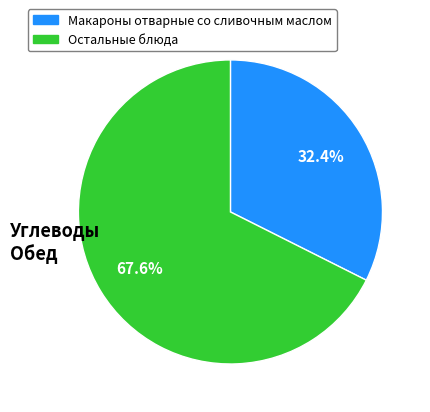

Does any single category account for the majority?

Yes